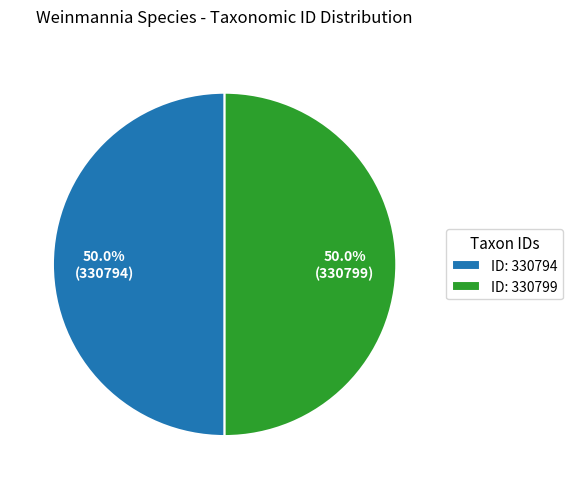

What is the ratio of the value at ID: 330794 to the value at ID: 330799?

1.0